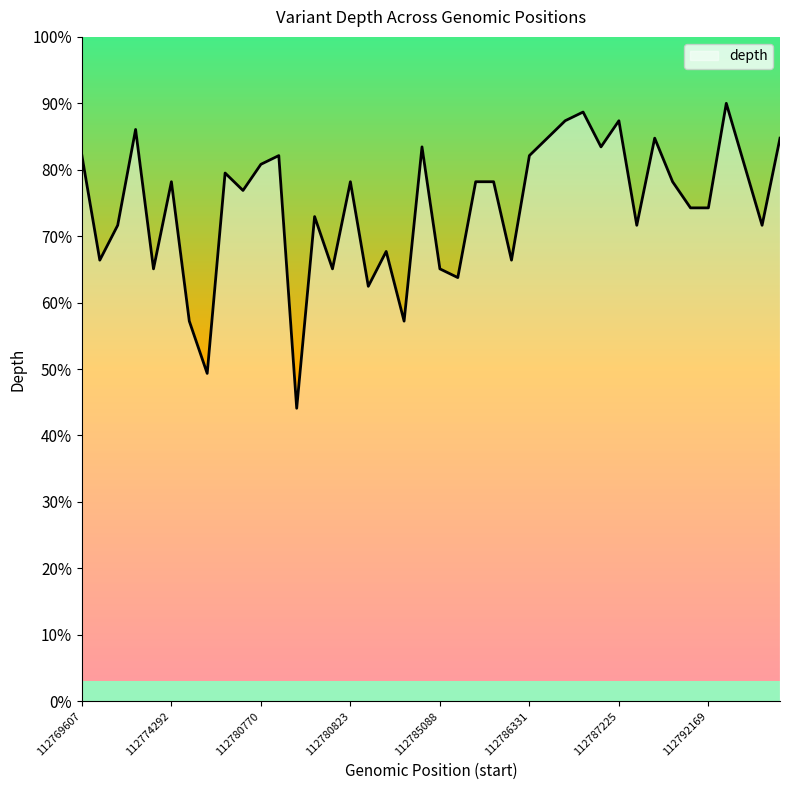

What is the smallest value displayed?

44.1